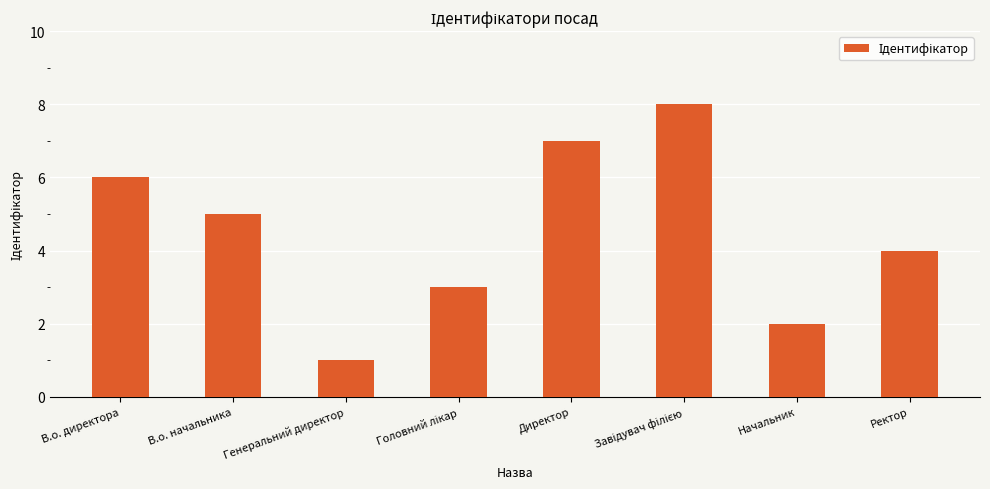

What position from the right is Директор?

4